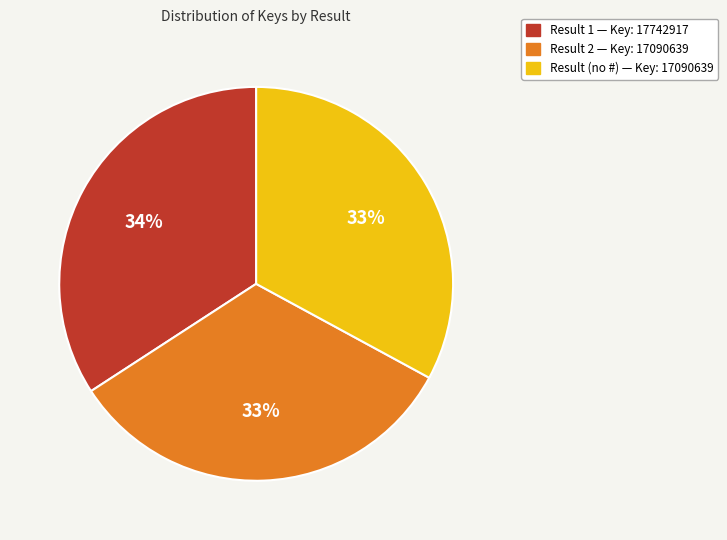

To the nearest percent, what is the difference between the Result 1 — Key: 17742917 and Result (no #) — Key: 17090639 slice percentages?

1%